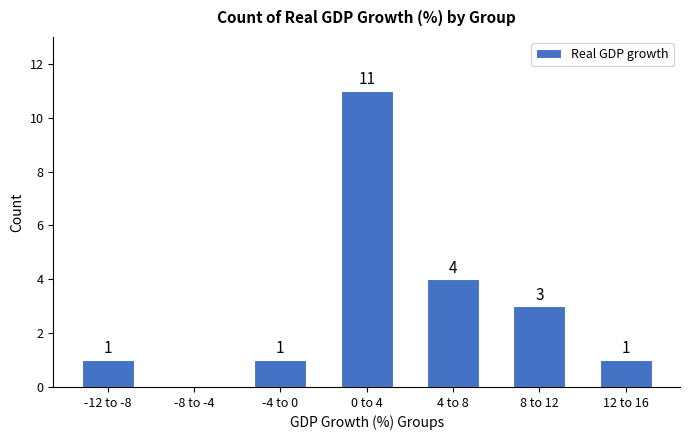

Reading left to right, list all the values displayed in this chart.

-12 to -8=1	-8 to -4=0	-4 to 0=1	0 to 4=11	4 to 8=4	8 to 12=3	12 to 16=1